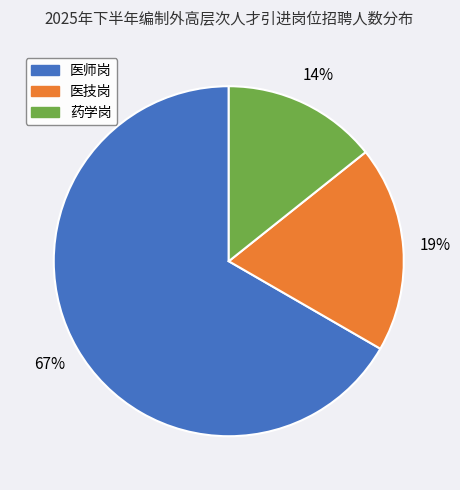

To the nearest percent, what is the average slice percentage?

33%